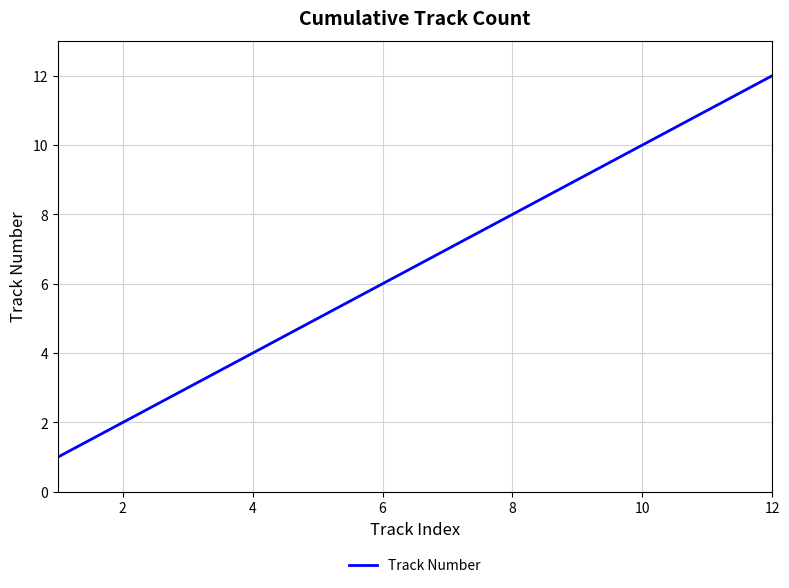

What is the greatest value displayed?

12